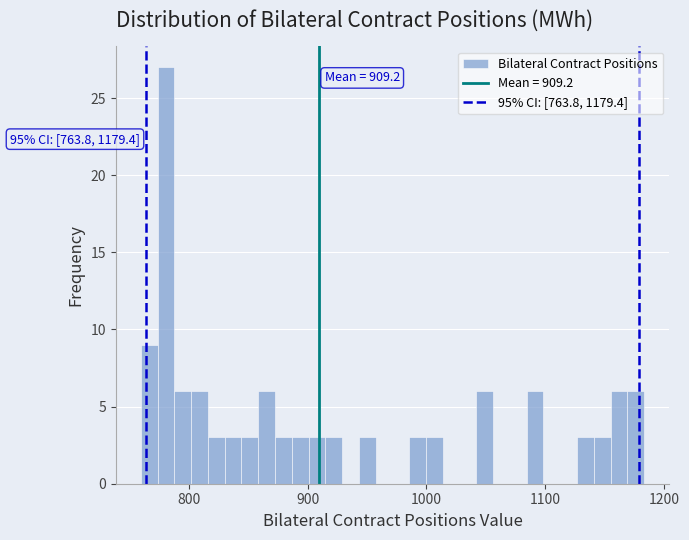

Around what value on the x-axis is the tallest bar? Give the approximate position of its centre, as read against the axis.

780